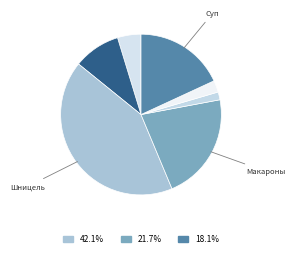

How many segments does this pie chart have?

7